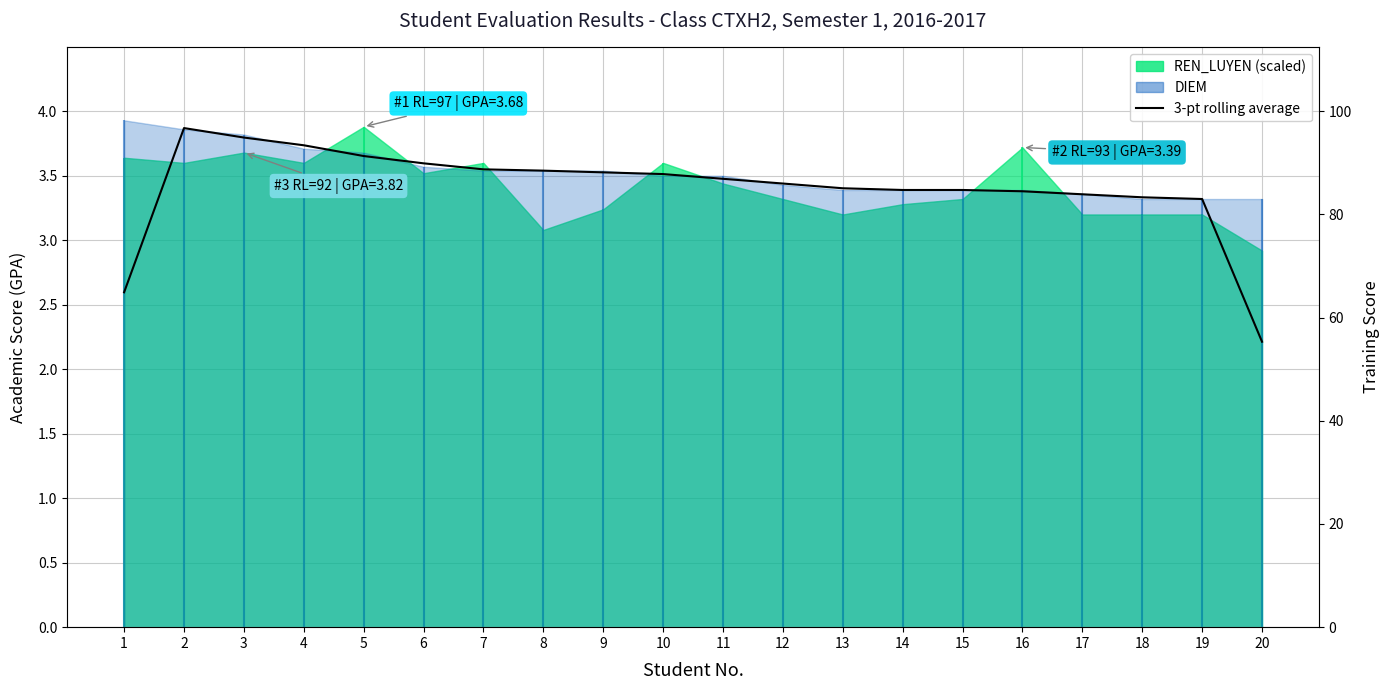

Is it true that the value at 19 is 3.3?

True